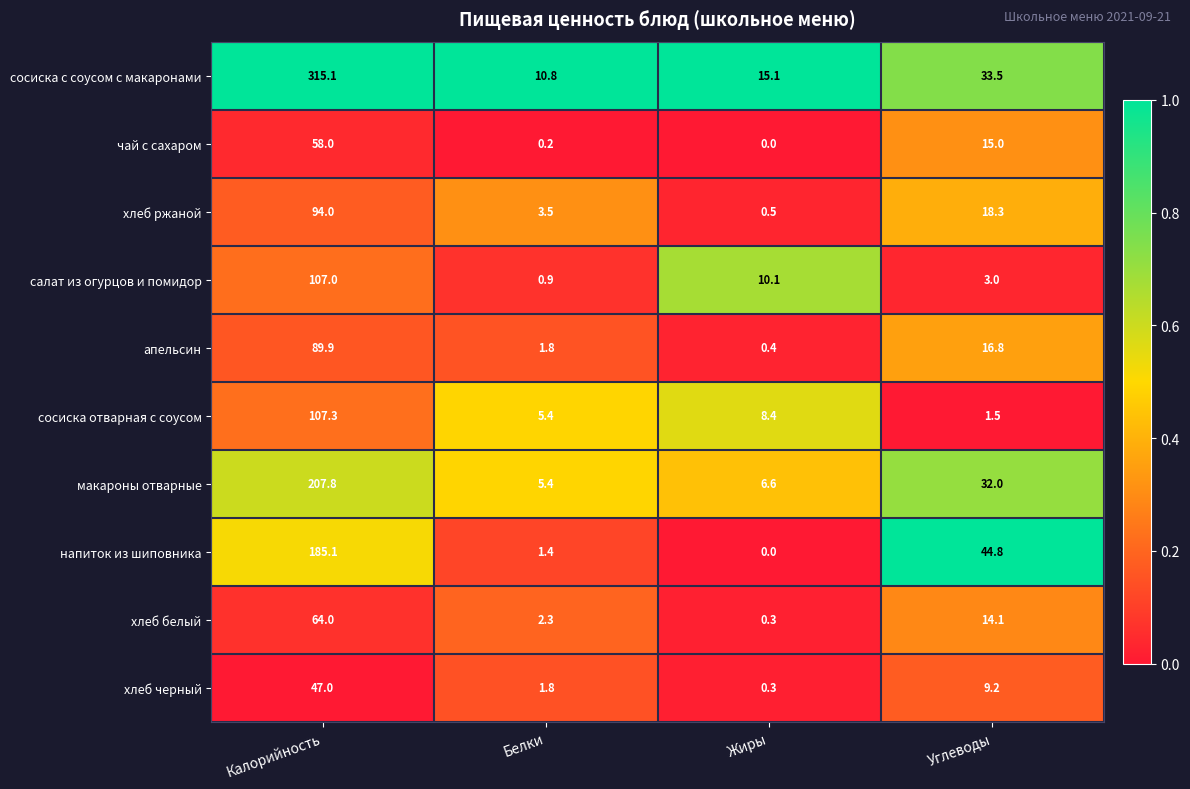

The value of напиток из шиповника at Белки is 1.4. True or false?

True